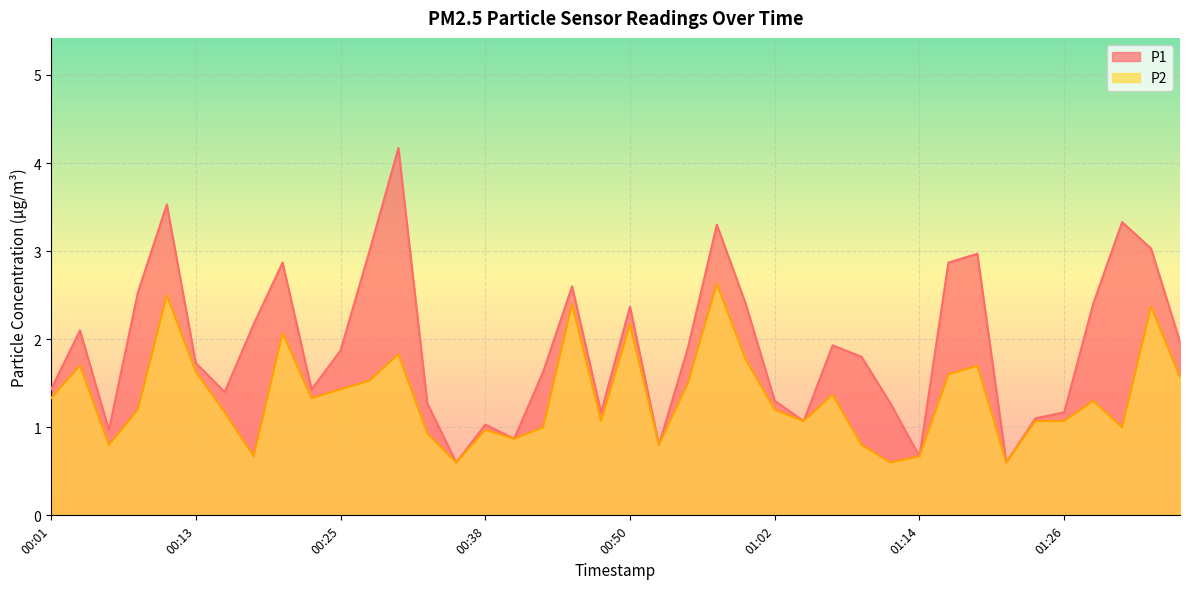

What is the difference between the maximum and second lowest values in the P2 series?

2.0